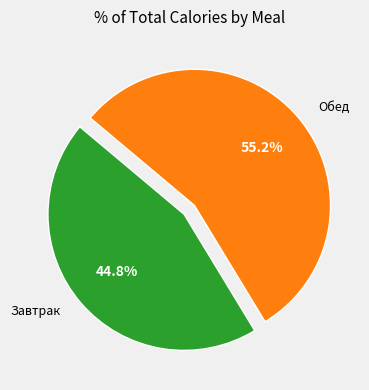

How many segments does this pie chart have?

2